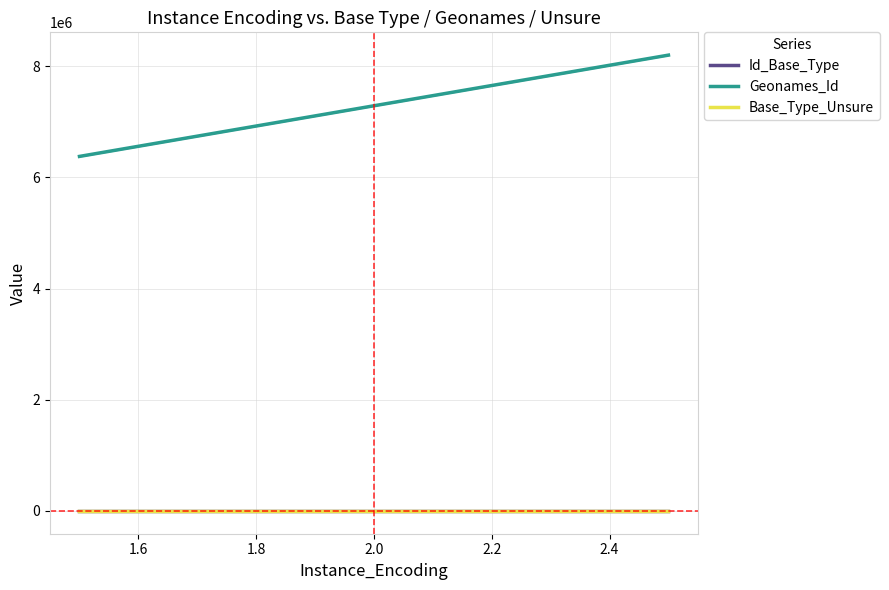

At which category does the chart reach its minimum across all series?

2